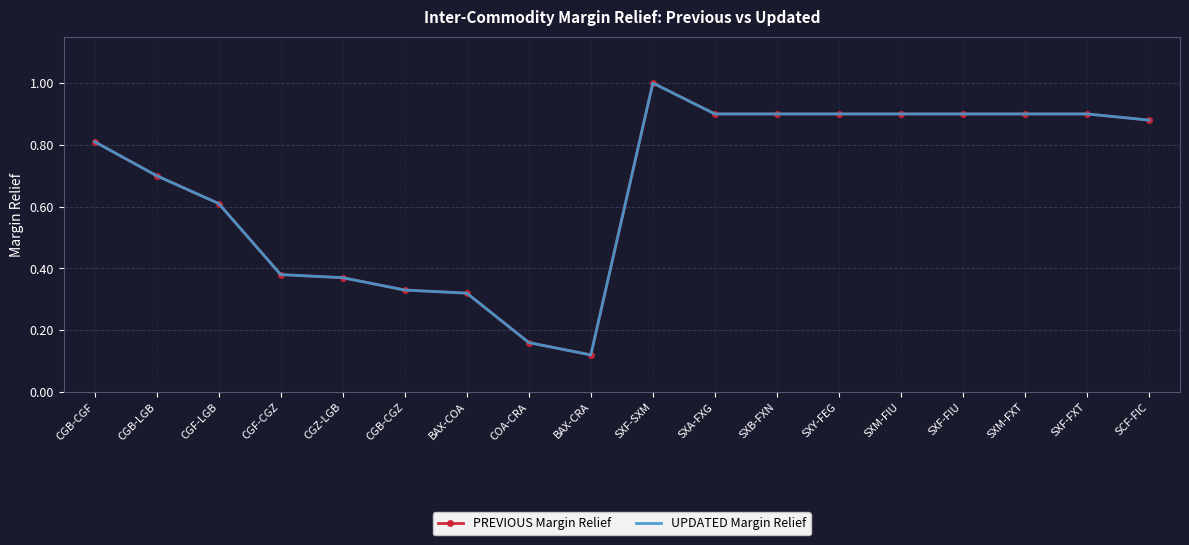

At BAX-COA, list the series in order from smallest to largest.

PREVIOUS Margin Relief, UPDATED Margin Relief